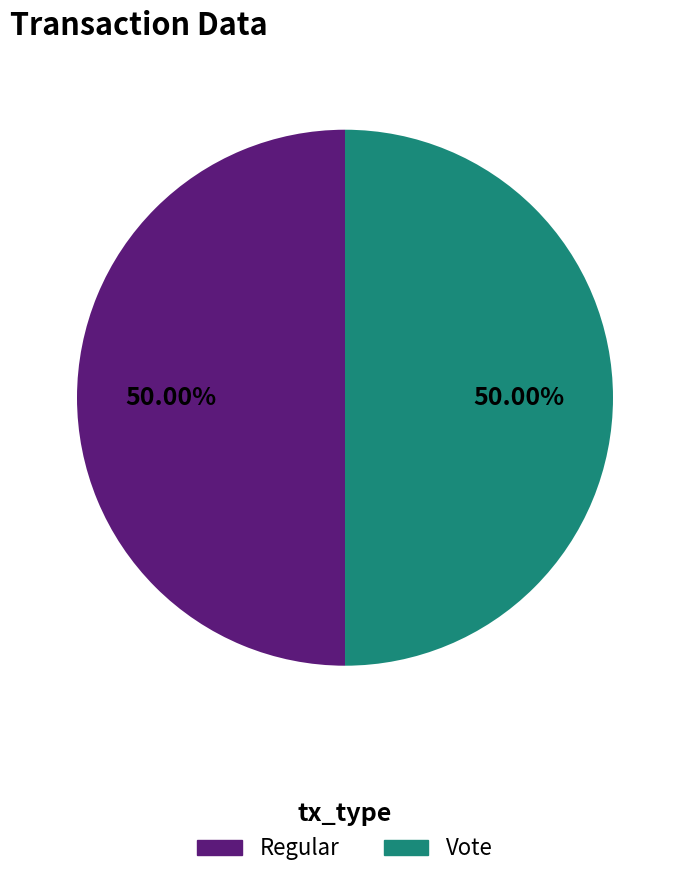

How much of the chart is everything except Vote?

50.0%